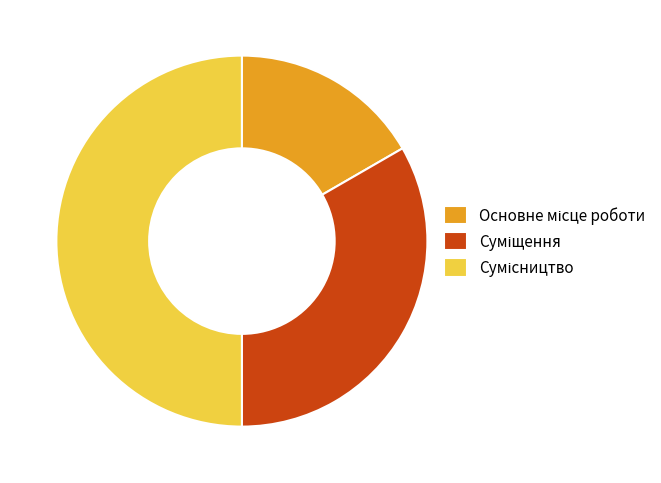

True or false: Сумісництво accounts for 37% of the total.

False